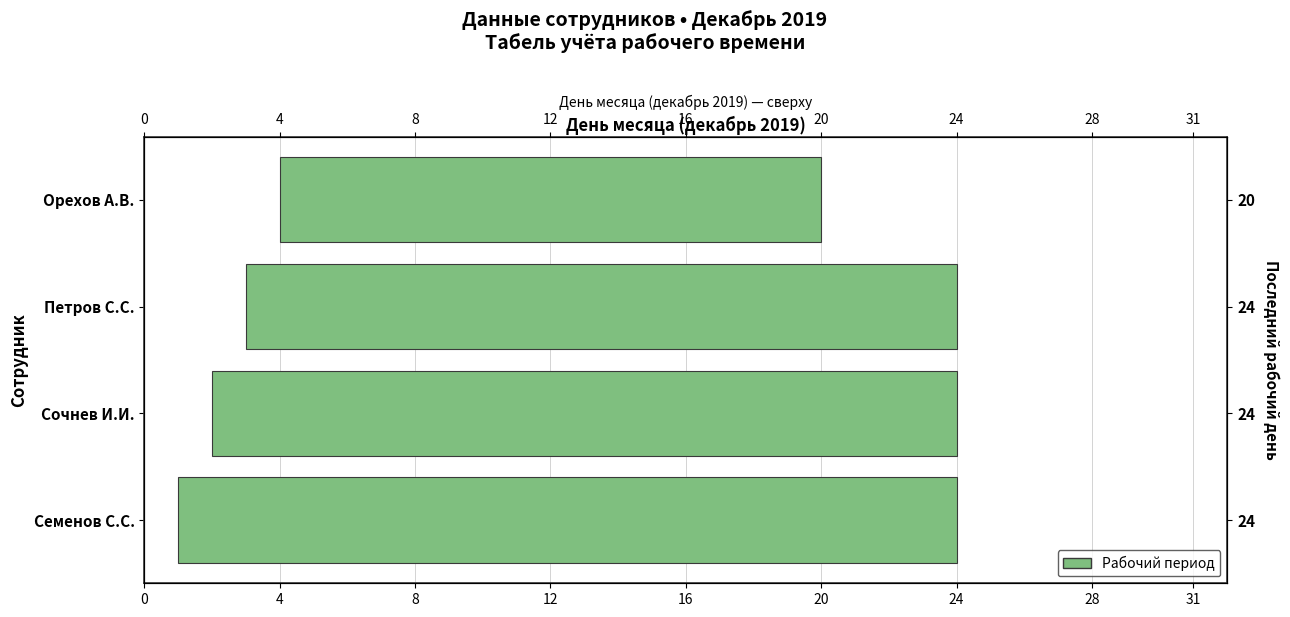

Read the value at Сочнев И.И..

22